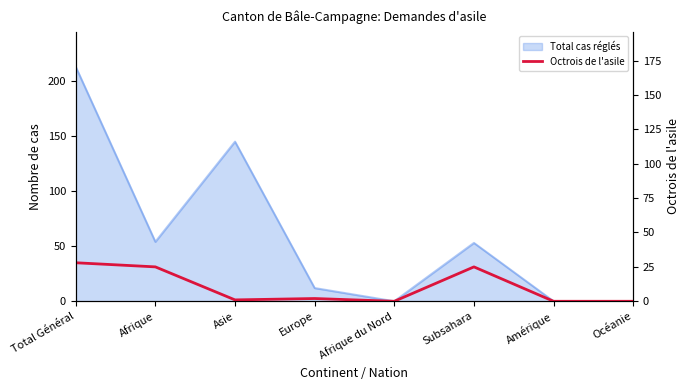

What position from the left is Océanie?

8